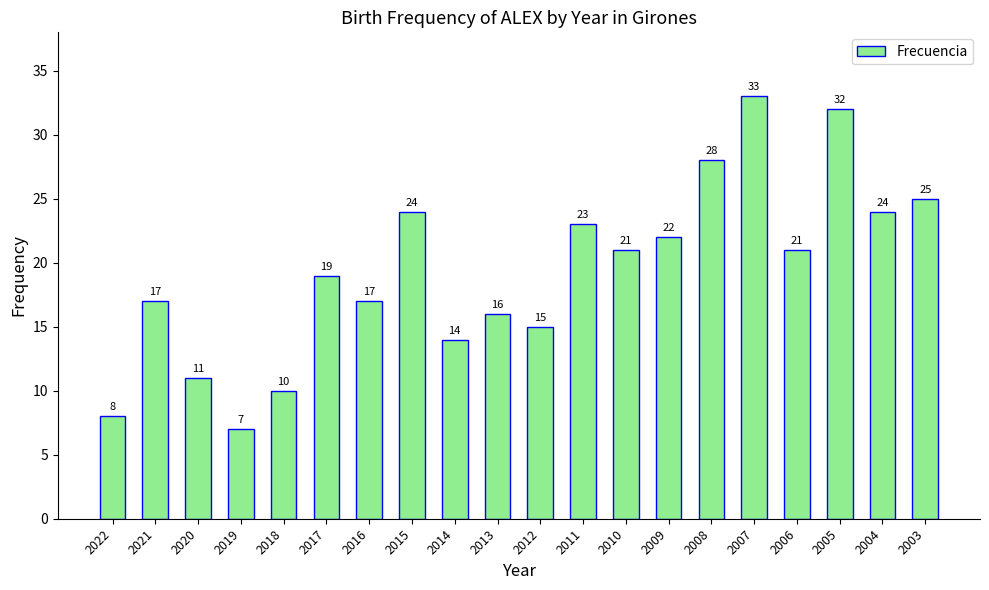

Reading left to right, what are all the values shown in this chart?

8	17	11	7	10	19	17	24	14	16	15	23	21	22	28	33	21	32	24	25